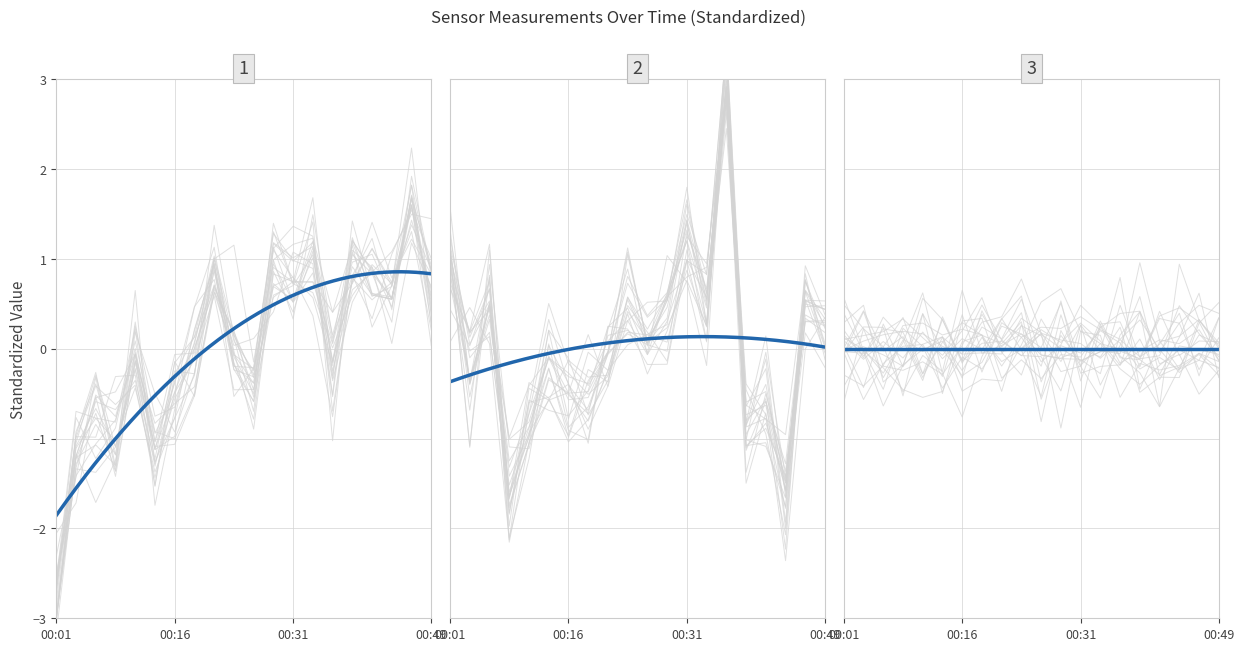

Which label corresponds to the smallest value in the chart?

00:01